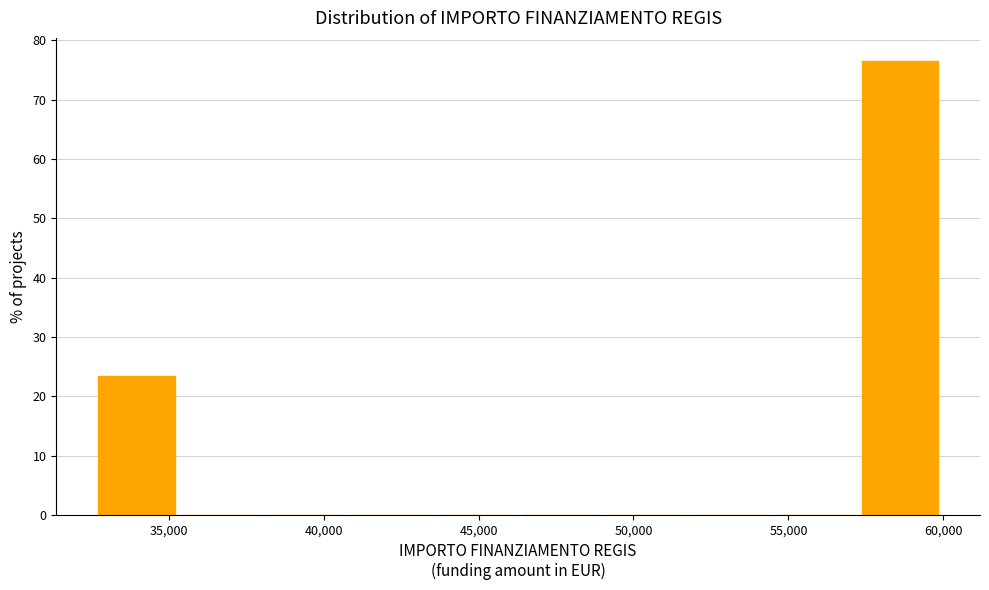

Reading left to right, transcribe this chart: for each bar, give the range it covers on the x-axis and its height. Neither the bar edges nor the heights are printed on the chart, so give them approximately, as read against the axes.

32500 to 35500: 23
35500 to 38000: 0
38000 to 41000: 0
41000 to 43500: 0
43500 to 46500: 0
46500 to 49000: 0
49000 to 52000: 0
52000 to 54500: 0
54500 to 57000: 0
57000 to 60000: 77